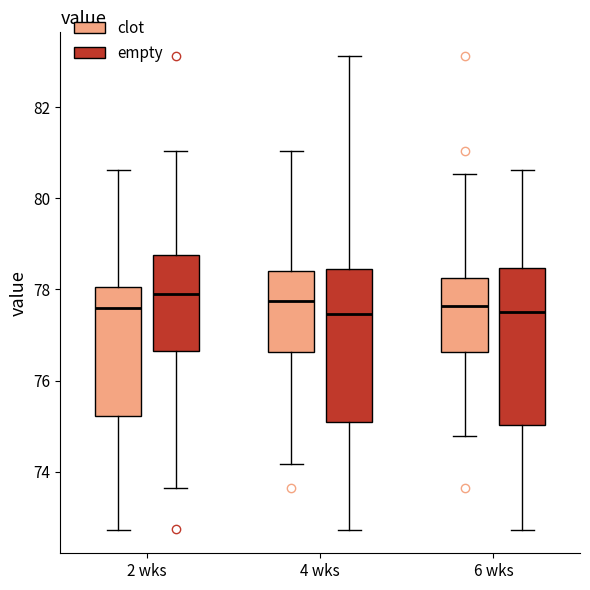

Where does the median line of the box for 6 wks (clot) sit on the y-axis? The values are not printed on the chart, so give them approximately, as read against the axis.

77.6